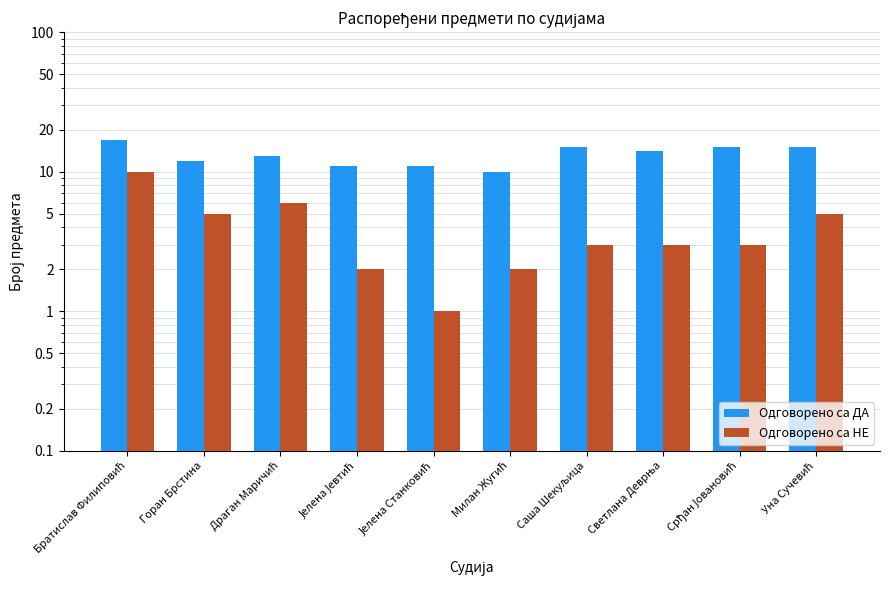

Reading right to left, list all the values displayed in this chart.

Одговорено са ДА: 15	15	14	15	10	11	11	13	12	17
Одговорено са НЕ: 5	3	3	3	2	1	2	6	5	10